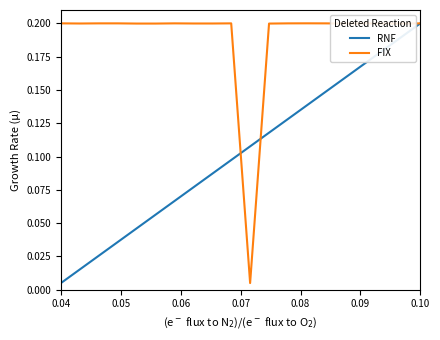

List the series in order of their overall mean, highest first.

FIX, RNF